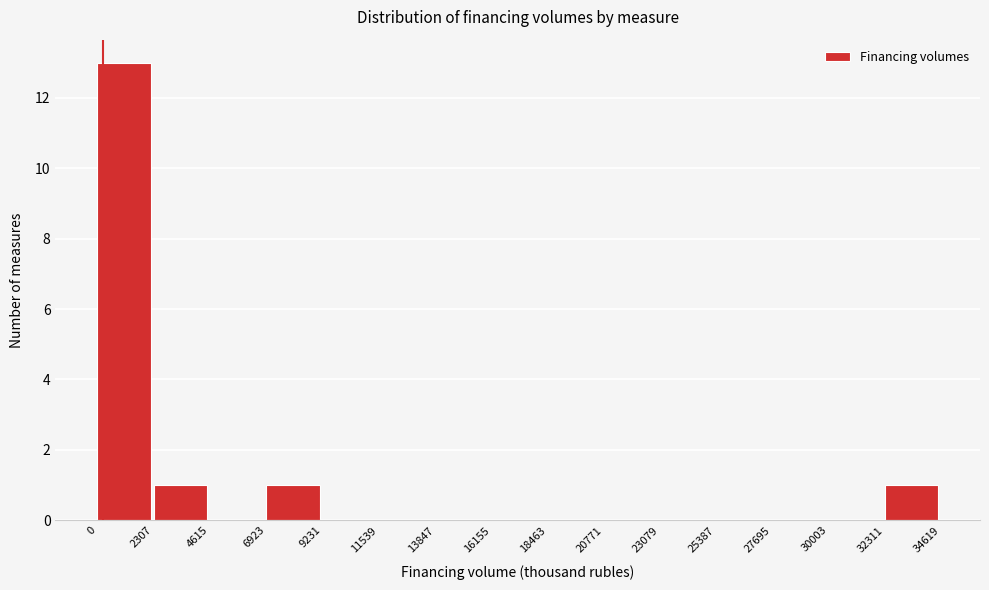

Reading left to right, transcribe this chart: for each bar, give the range it covers on the x-axis and its height. The values are not printed on the chart, so give them approximately, as read against the axis.

0 to 2307: 13
2307 to 4615: 1
4615 to 6923: 0
6923 to 9231: 1
9231 to 11539: 0
11539 to 13847: 0
13847 to 16155: 0
16155 to 18463: 0
18463 to 20771: 0
20771 to 23079: 0
23079 to 25387: 0
25387 to 27695: 0
27695 to 30003: 0
30003 to 32311: 0
32311 to 34619: 1